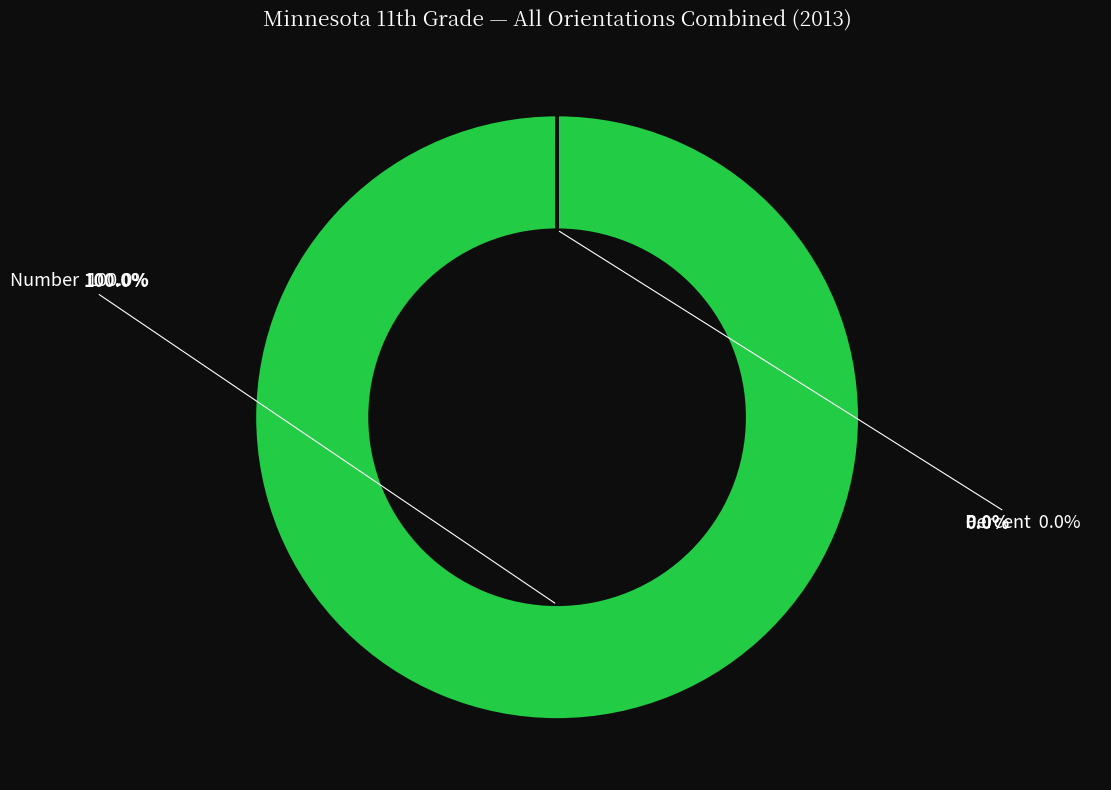

The Percent slice represents 1% of the pie. True or false?

False